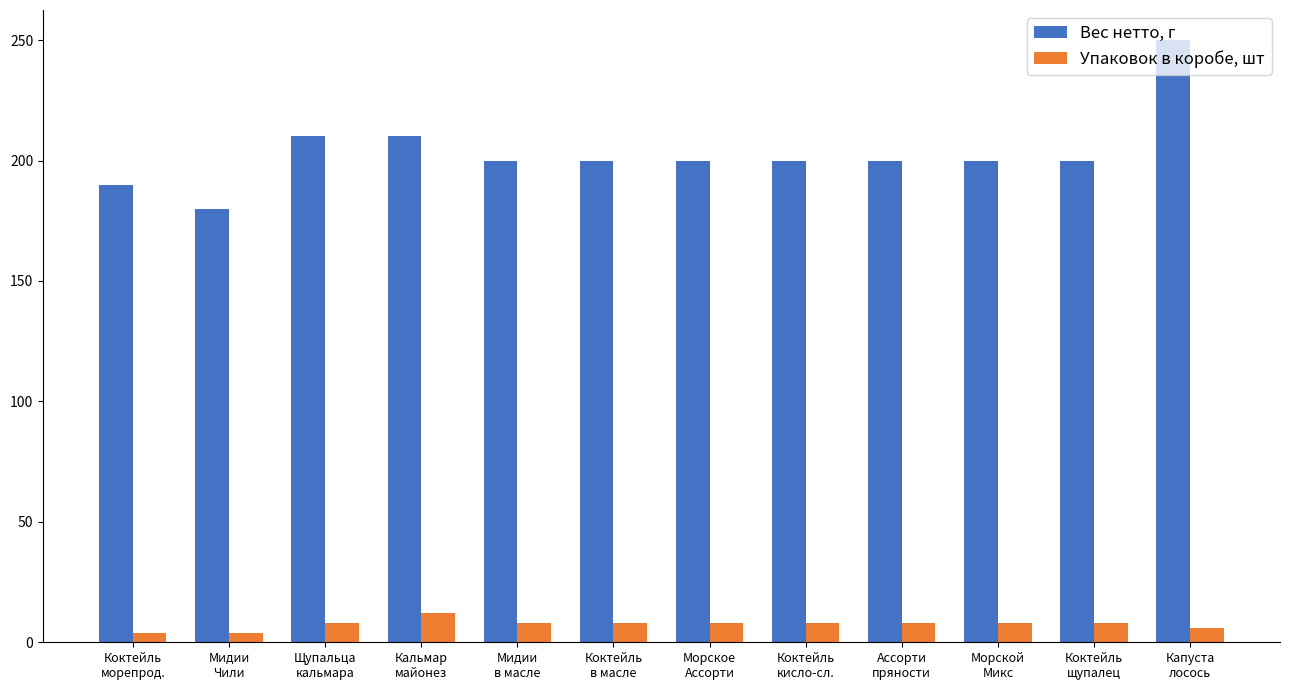

Is it true that Вес нетто, г equals 200 at Коктейль
кисло-сл.?

True